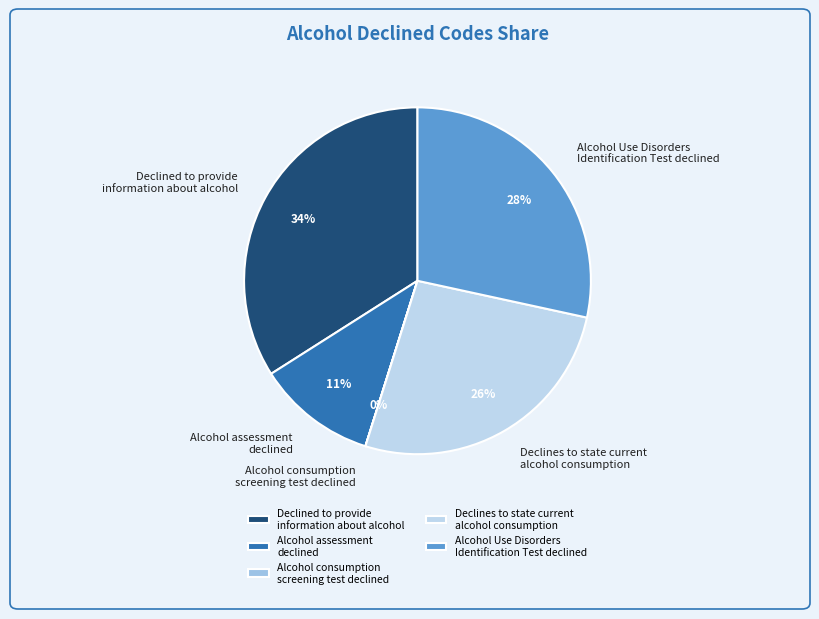

The Alcohol Use Disorders Identification Test declined slice represents 28% of the pie. True or false?

True